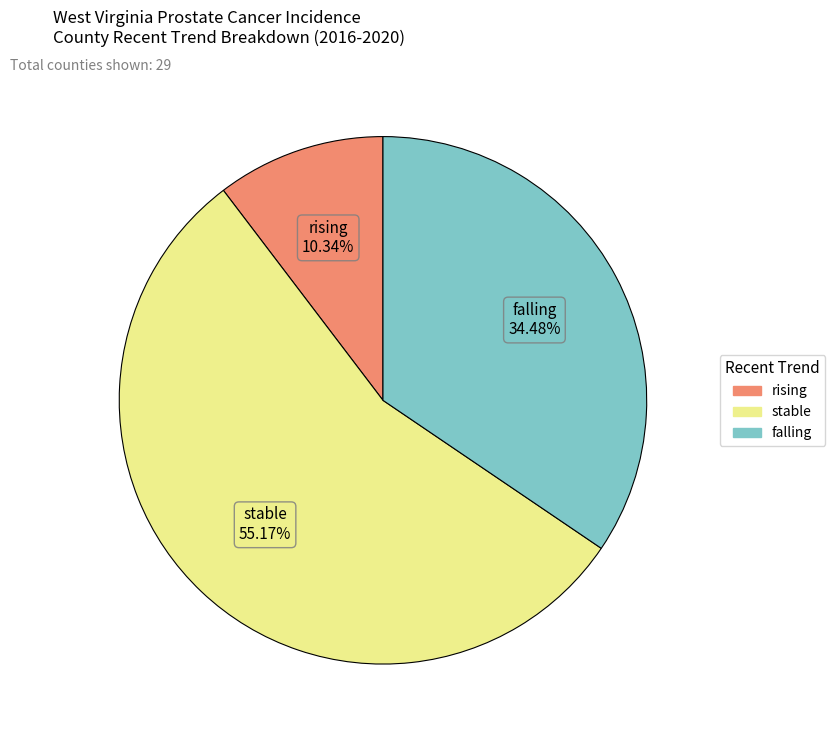

Do rising and falling together represent more than half of the pie?

No